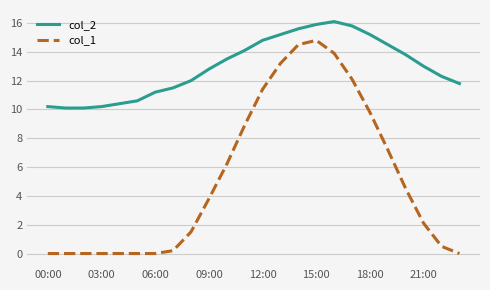

True or false: col_1 and col_2 intersect in this chart.

False